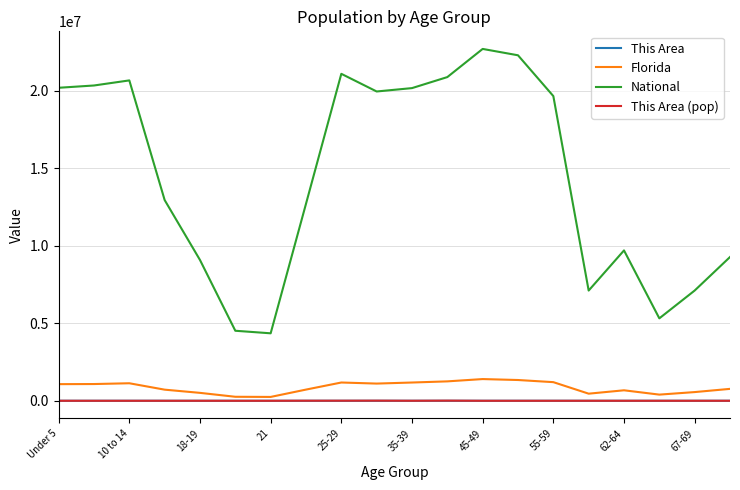

Which series has the largest total across all categories?

National